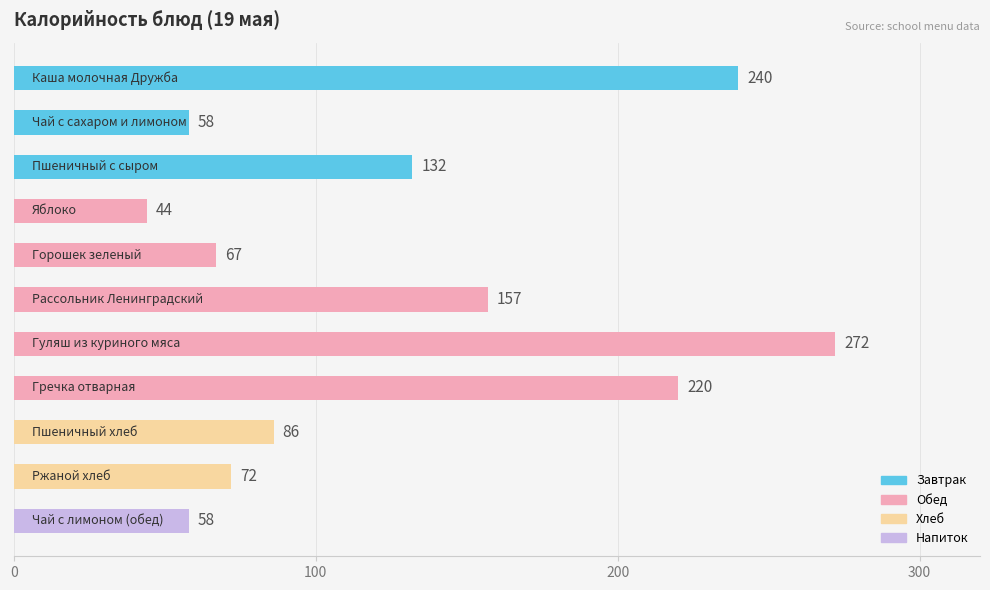

What is the sum of all values?

1406